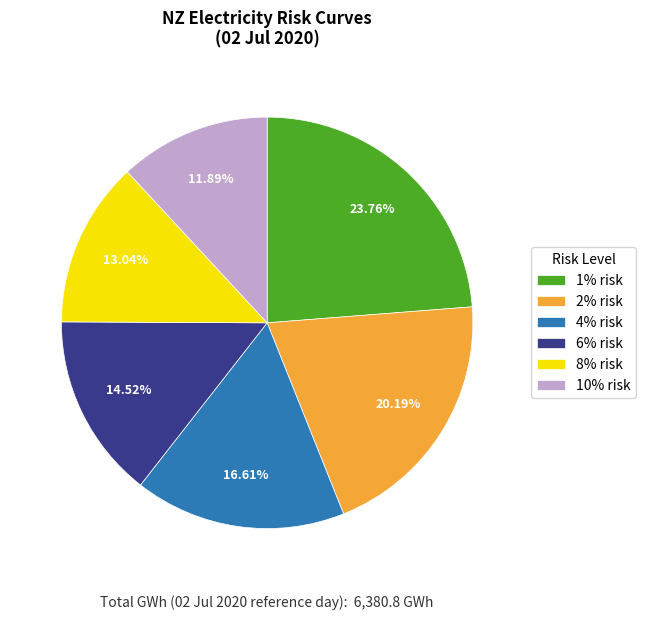

To the nearest percent, what portion does 1% risk represent?

24%